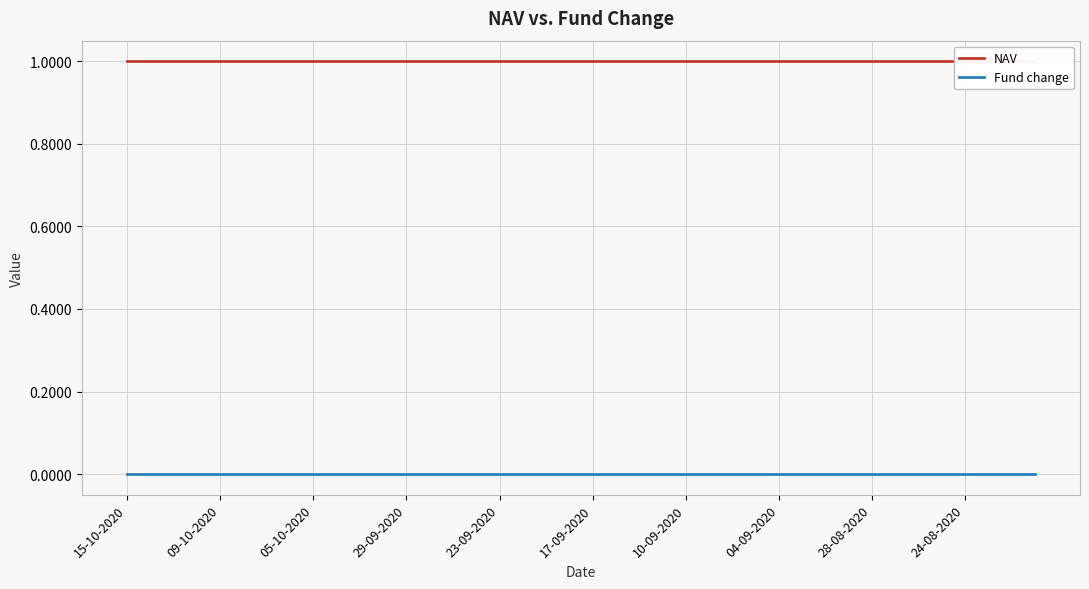

What is the approximate value of NAV at 34?

1